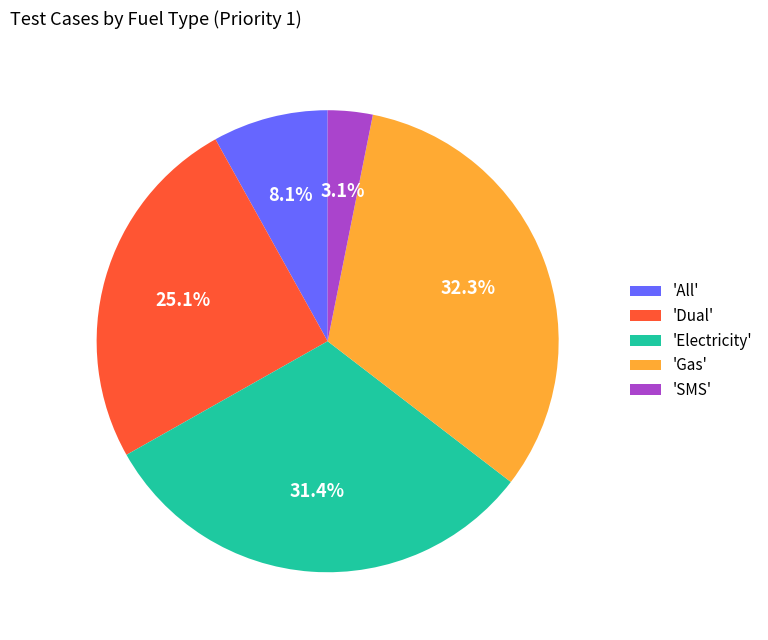

Which has a higher value, 'All' or 'SMS'?

'All'